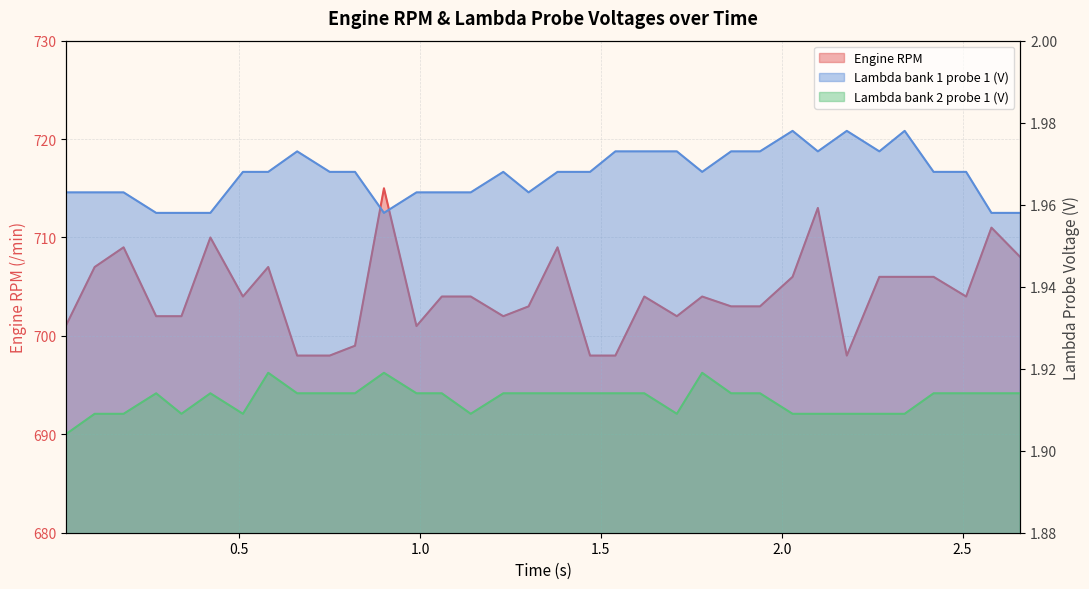

True or false: Lambda bank 1 probe 1 (V) and Engine RPM intersect in this chart.

False